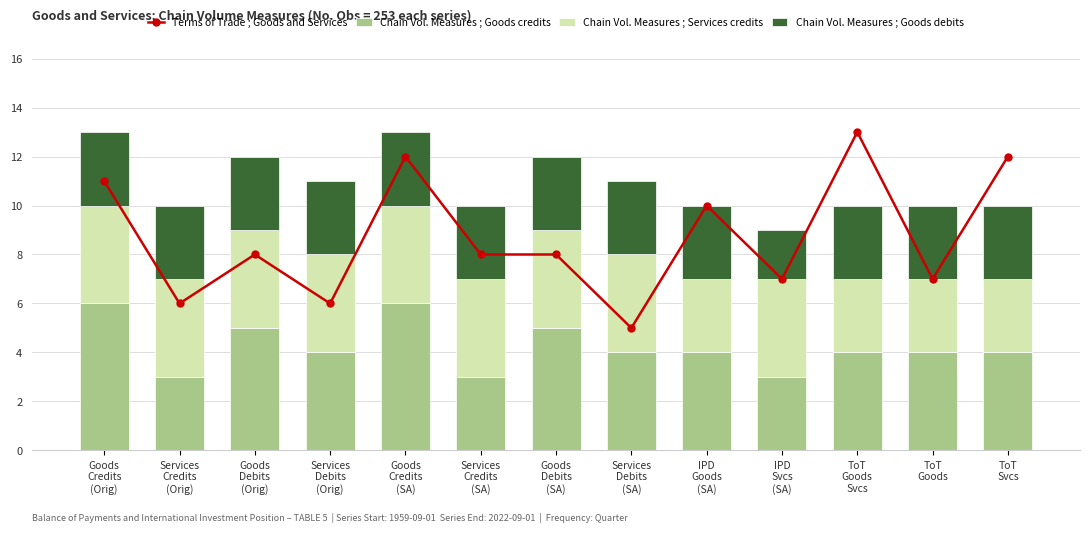

How many values in the Chain Vol. Measures ; Goods debits series are below 3?

1